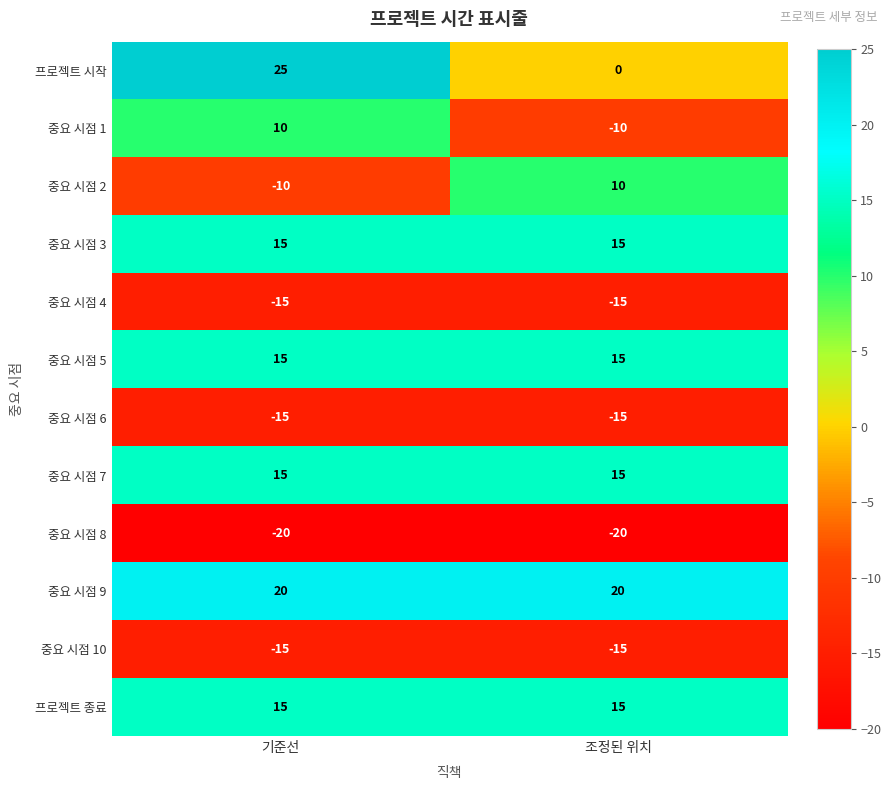

List the labels in order of 중요 시점 2 value, largest first.

조정된 위치, 기준선